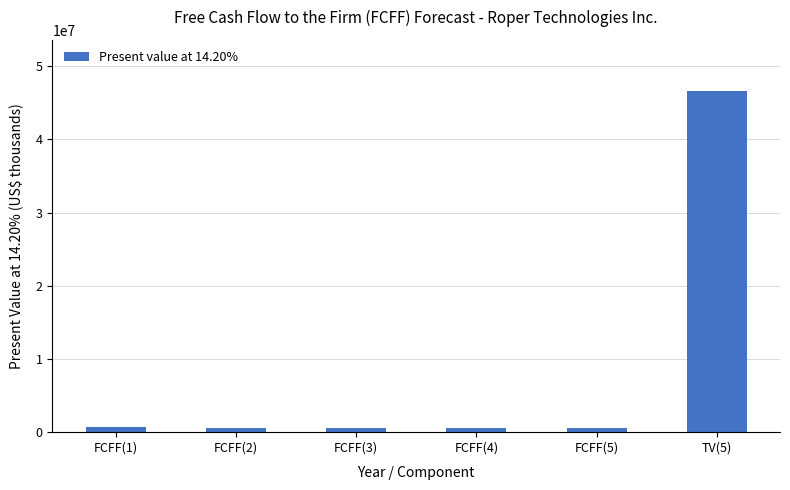

What is the maximum value shown in the chart?

46598305